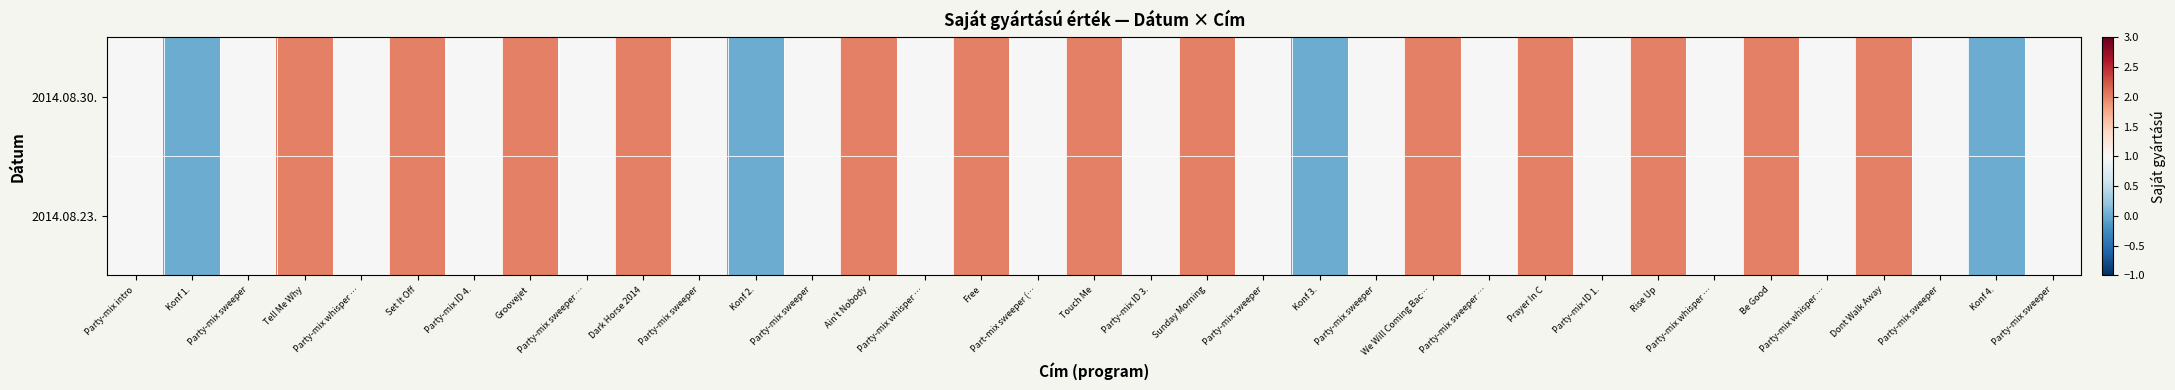

At which category is the sum across all series the highest?

Tell Me Why